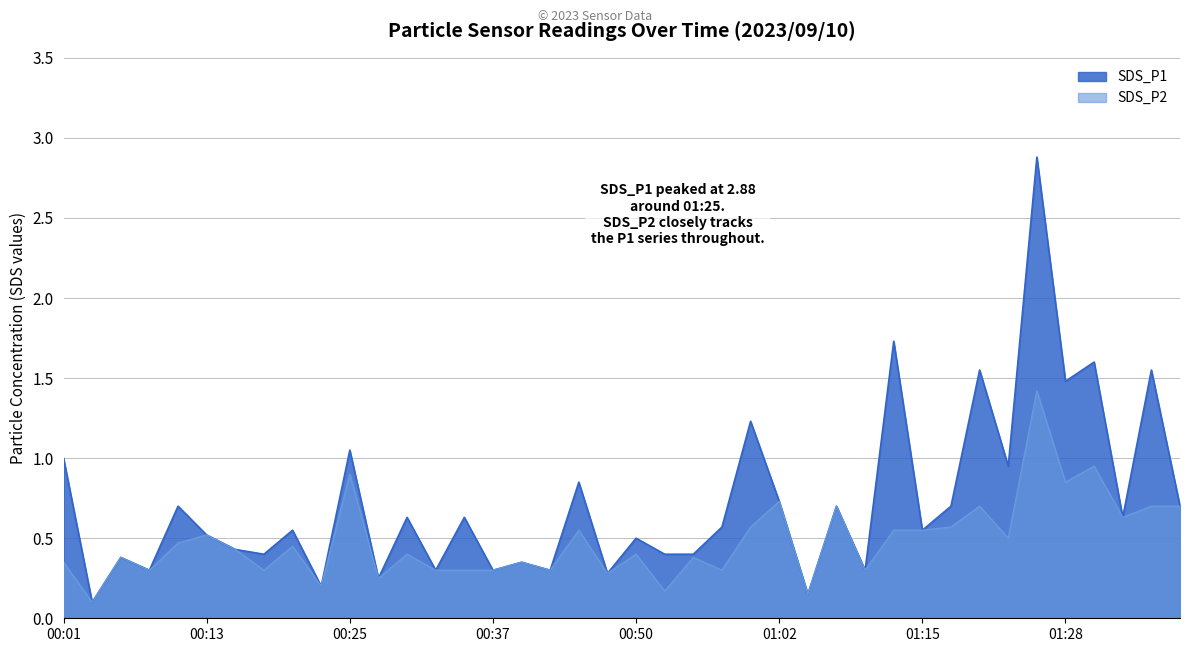

What is the highest value of the SDS_P1 series?

2.9